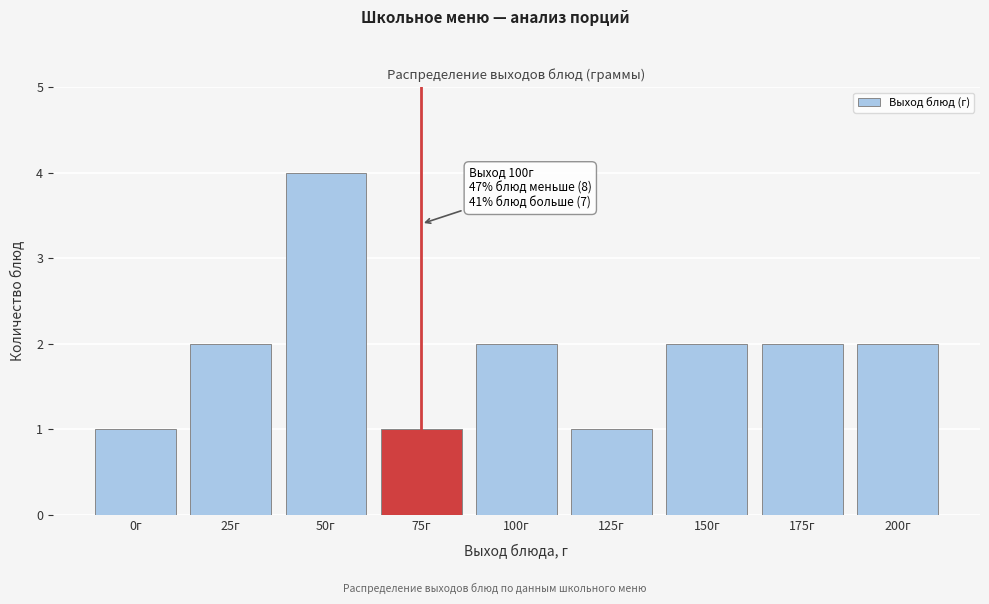

Reading left to right, extract all data points from this chart.

0г=1	25г=2	50г=4	75г=1	100г=2	125г=1	150г=2	175г=2	200г=2